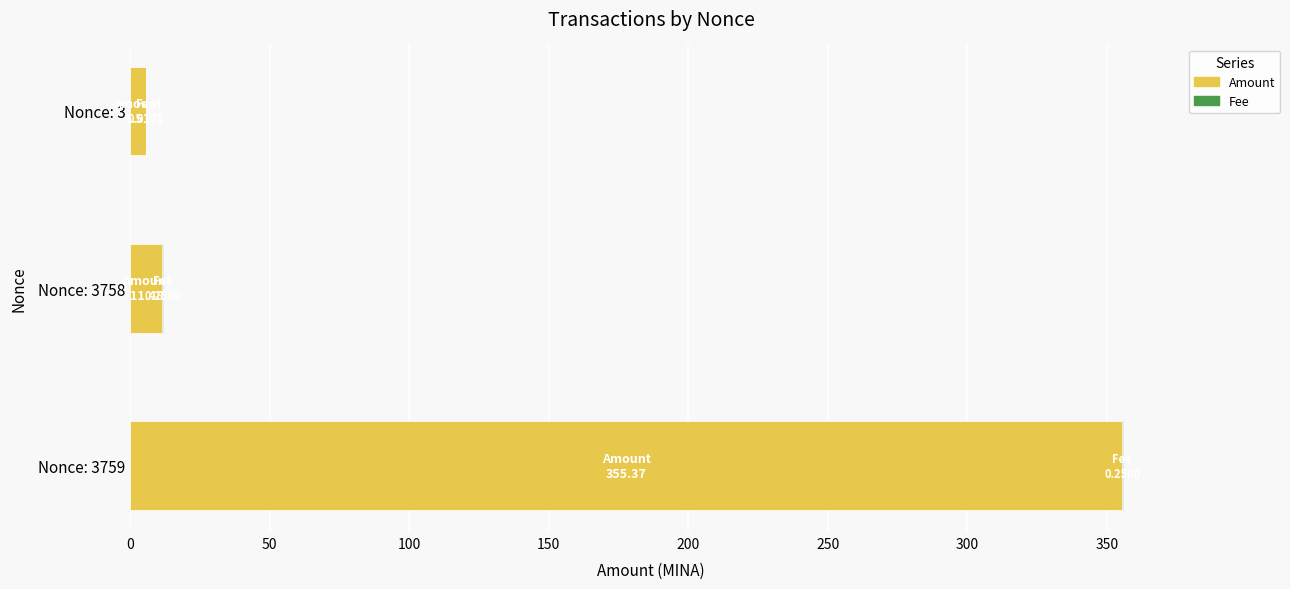

What is the sum of all Amount values?

372.4